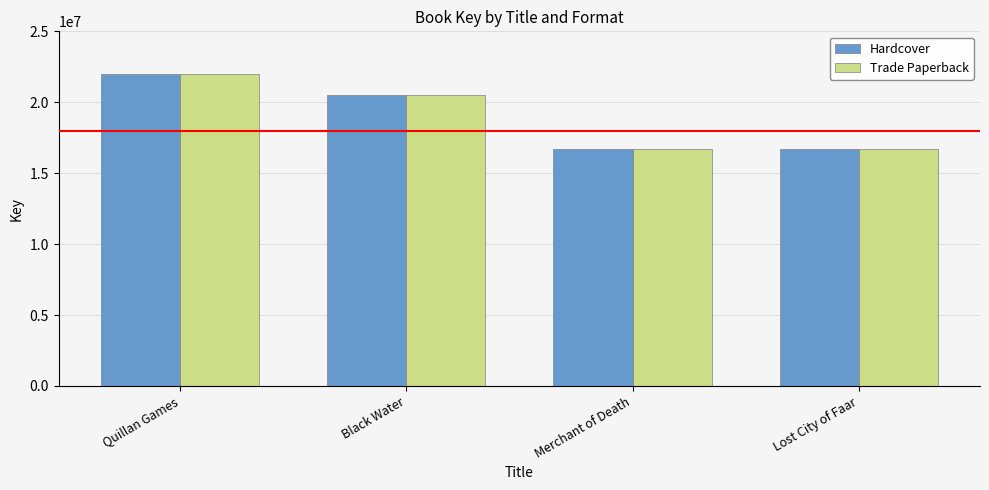

What is the approximate value of Trade Paperback at Quillan Games?

21987940